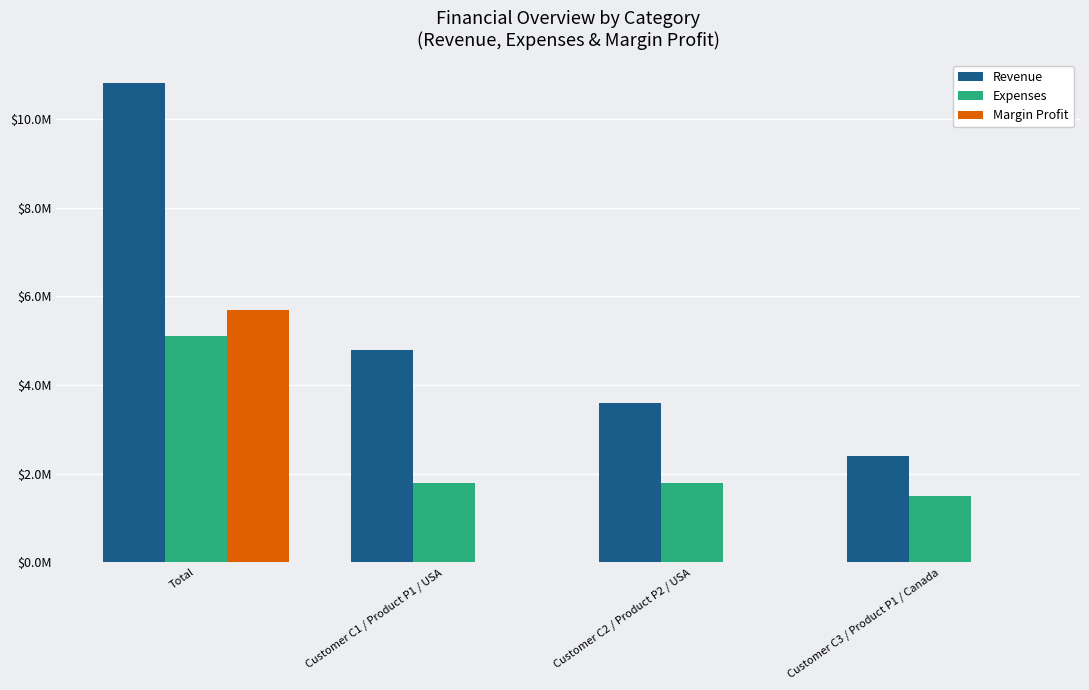

At how many categories does at least one series exceed 2130030?

4